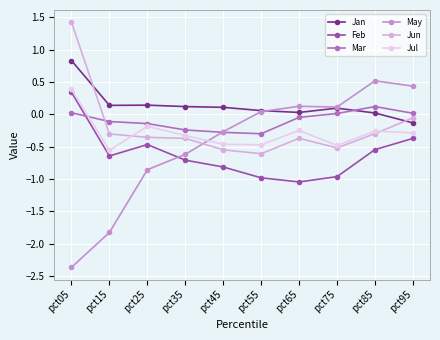

Reading left to right, what are all the values shown in this chart?

Jan: pct05=0.8	pct15=0.1	pct25=0.1	pct35=0.1	pct45=0.1	pct55=0.1	pct65=0.0	pct75=0.1	pct85=0.0	pct95=-0.1
Feb: pct05=0.3	pct15=-0.6	pct25=-0.5	pct35=-0.7	pct45=-0.8	pct55=-1.0	pct65=-1.0	pct75=-1.0	pct85=-0.5	pct95=-0.4
Mar: pct05=0.0	pct15=-0.1	pct25=-0.1	pct35=-0.2	pct45=-0.3	pct55=-0.3	pct65=-0.0	pct75=0.0	pct85=0.1	pct95=0.0
May: pct05=-2.4	pct15=-1.8	pct25=-0.9	pct35=-0.6	pct45=-0.3	pct55=0.0	pct65=0.1	pct75=0.1	pct85=0.5	pct95=0.4
Jun: pct05=1.4	pct15=-0.3	pct25=-0.4	pct35=-0.4	pct45=-0.5	pct55=-0.6	pct65=-0.4	pct75=-0.5	pct85=-0.3	pct95=-0.1
Jul: pct05=0.4	pct15=-0.6	pct25=-0.2	pct35=-0.3	pct45=-0.5	pct55=-0.5	pct65=-0.2	pct75=-0.5	pct85=-0.3	pct95=-0.3